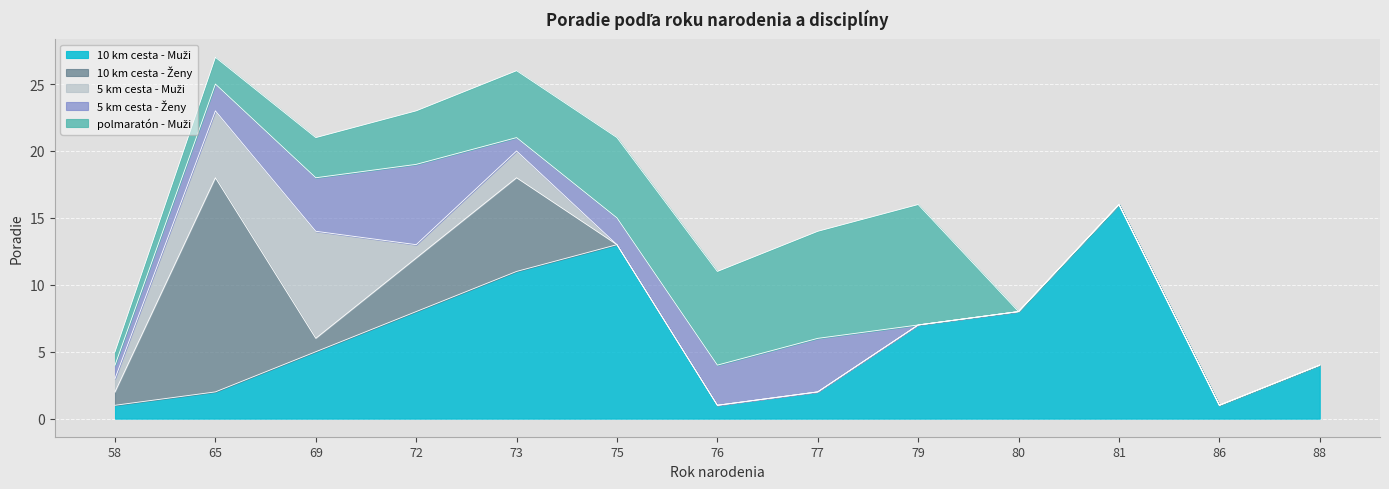

True or false: polmaratón - Muži and 10 km cesta - Ženy cross at least once.

True